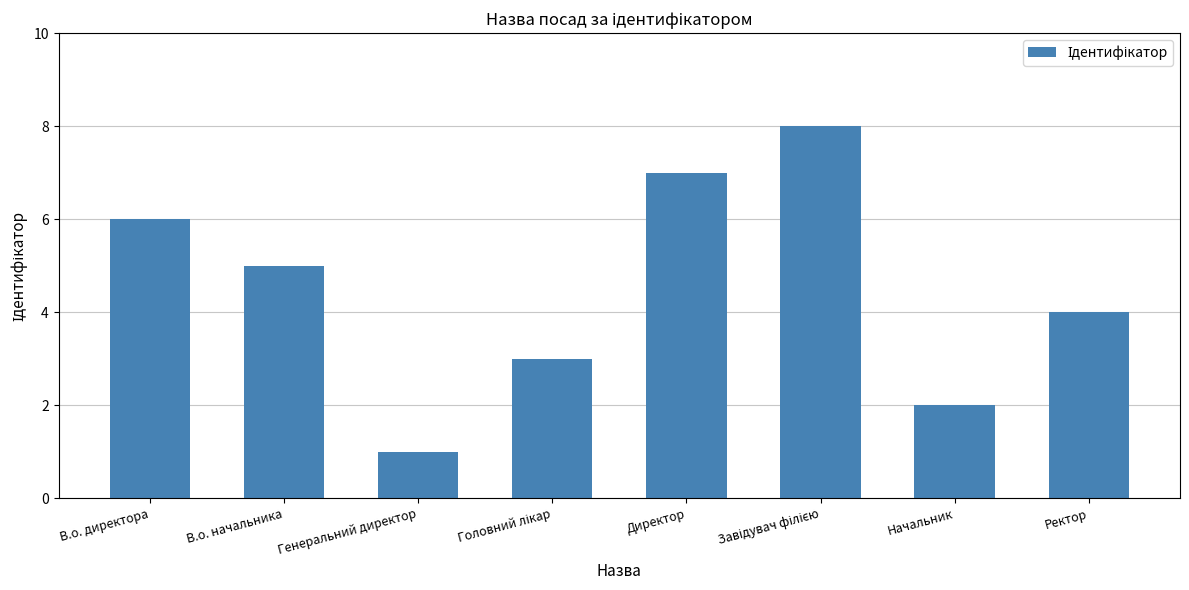

What is the minimum value shown in the chart?

1